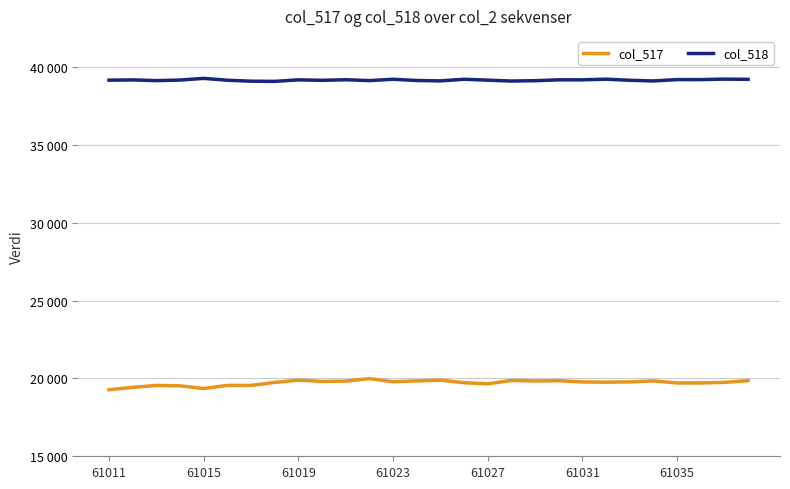

List the series in order of their overall mean, highest first.

col_518, col_517